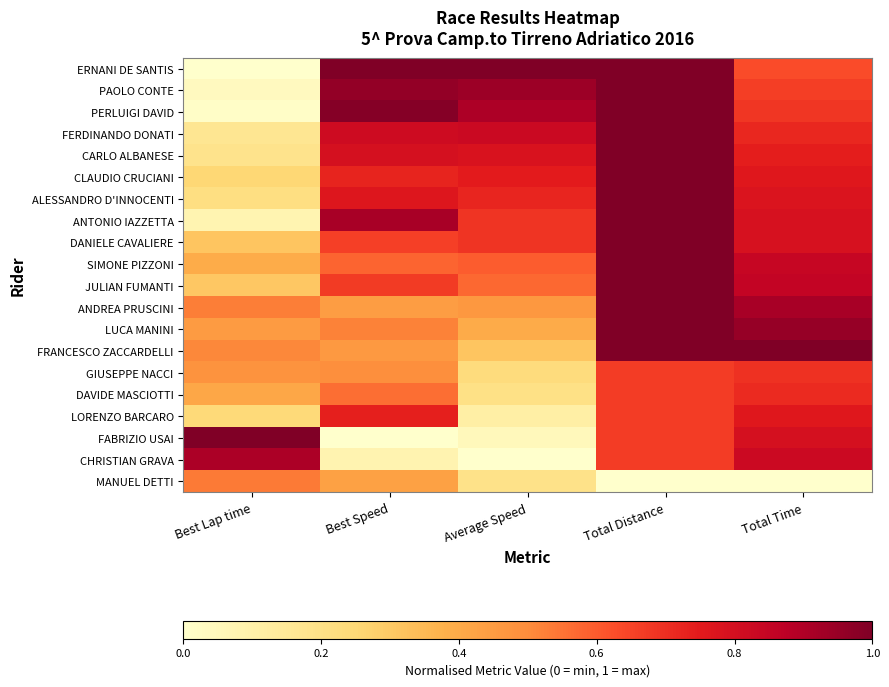

Count the number of data series in this chart.

20